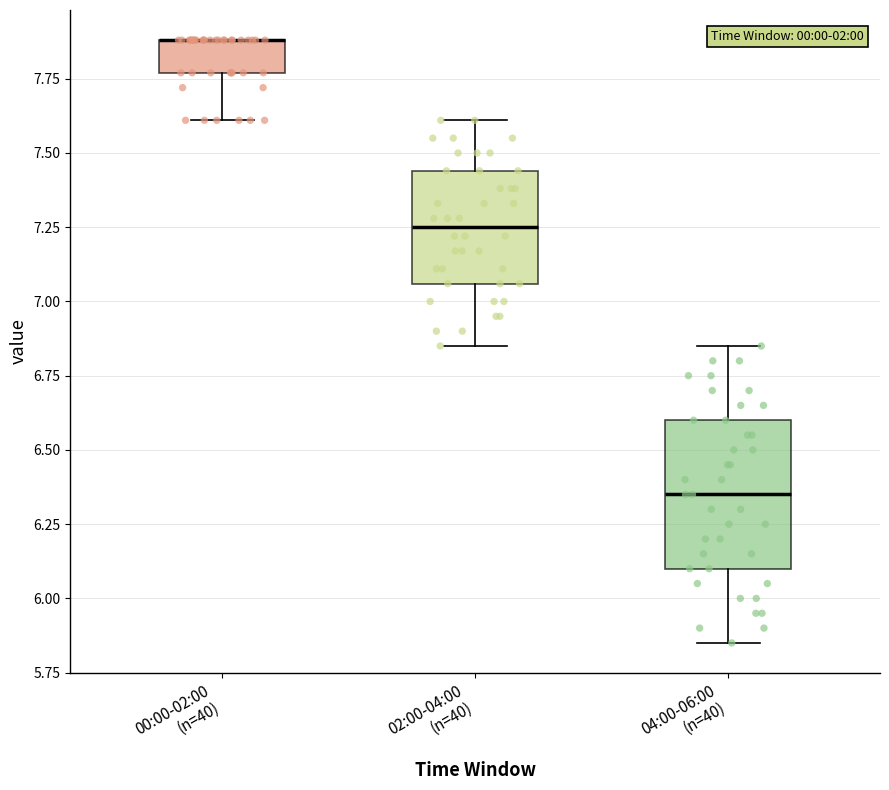

Reading left to right, transcribe this box plot: for each box, give where its median line is, the range the box spans, and where its two whiskers end, as read against the y-axis. The values are not printed on the chart, so give them approximately, as read against the axis.

00:00-02:00 (n=40): median 7.90 (drawn on the box's upper edge), box 7.75 to 7.90, whiskers 7.60 to 7.90
02:00-04:00 (n=40): median 7.25, box 7.05 to 7.45, whiskers 6.85 to 7.60
04:00-06:00 (n=40): median 6.35, box 6.10 to 6.60, whiskers 5.85 to 6.85